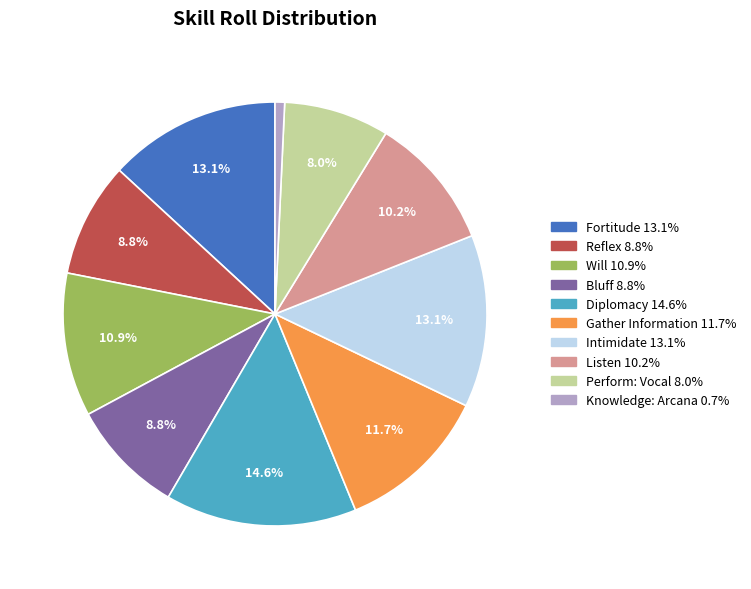

How many segments does this pie chart have?

10